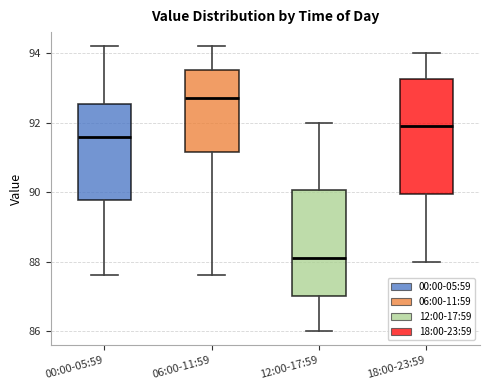

Which box's median line is the highest?

06:00-11:59